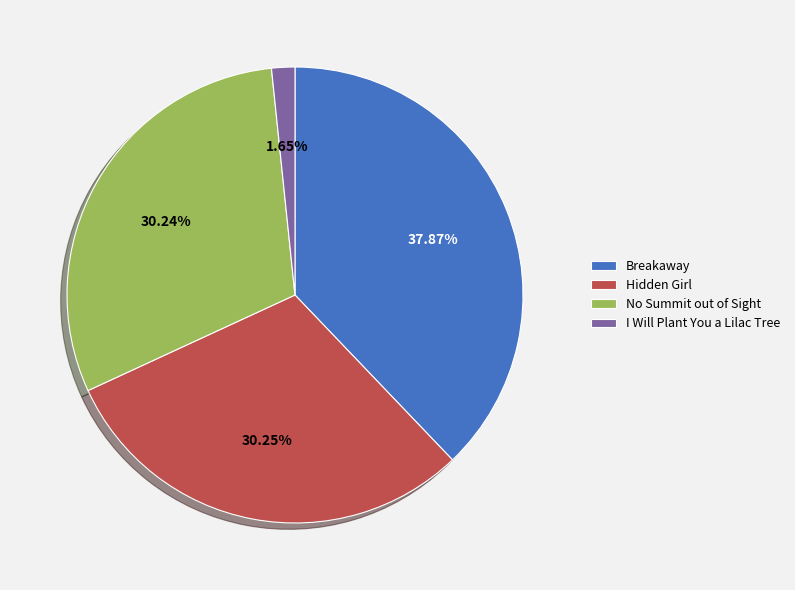

To the nearest percent, what percentage of the pie is Hidden Girl?

30%